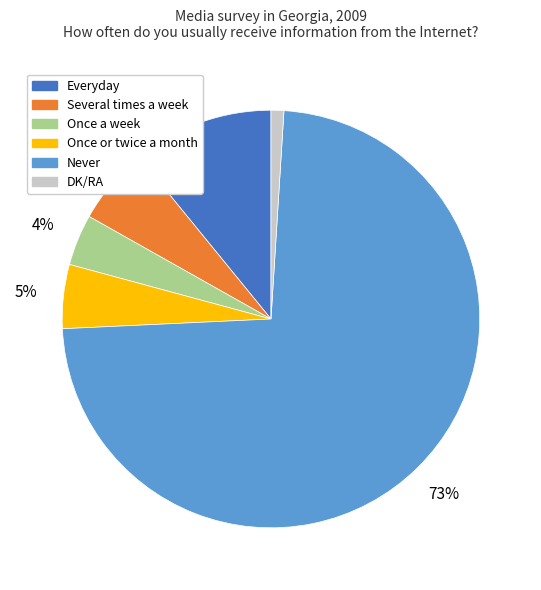

How many slices are in this pie chart?

6